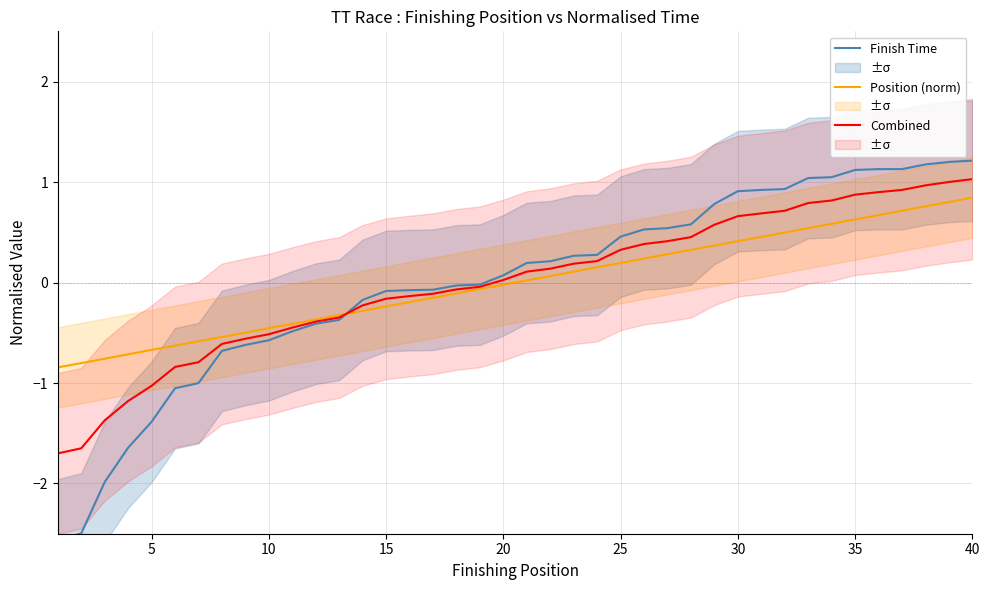

At how many categories does at least one series exceed 0?

21